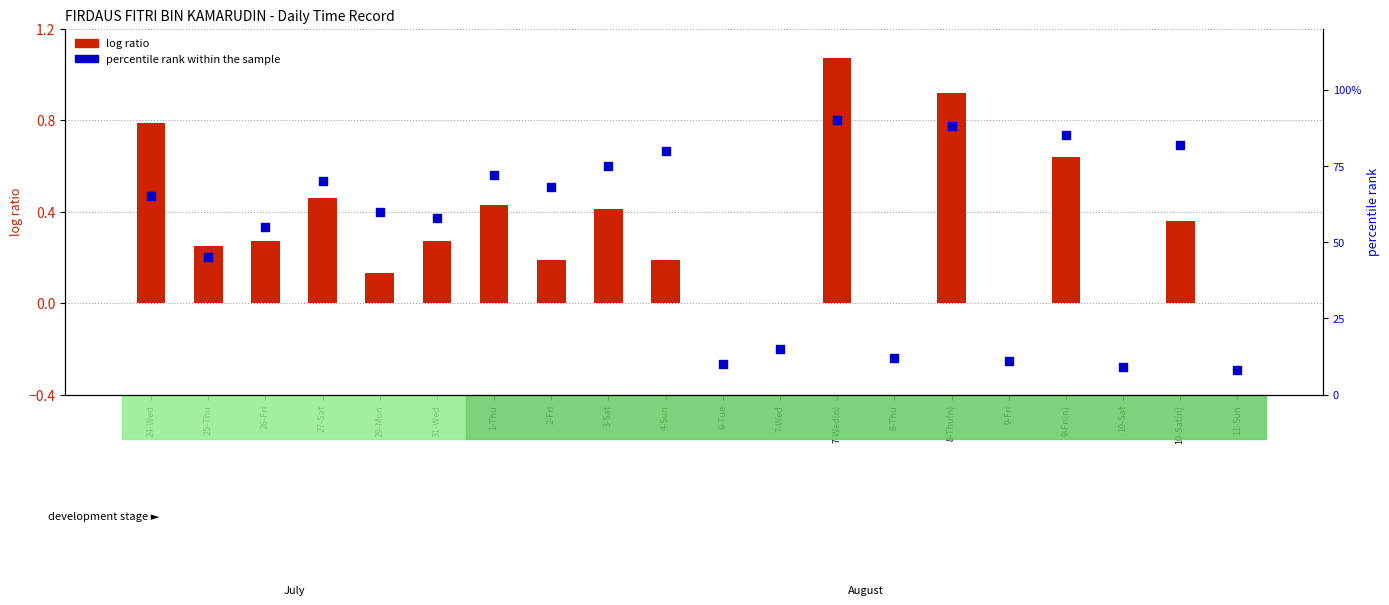

What are all the series names shown in the legend?

log ratio, percentile rank within the sample